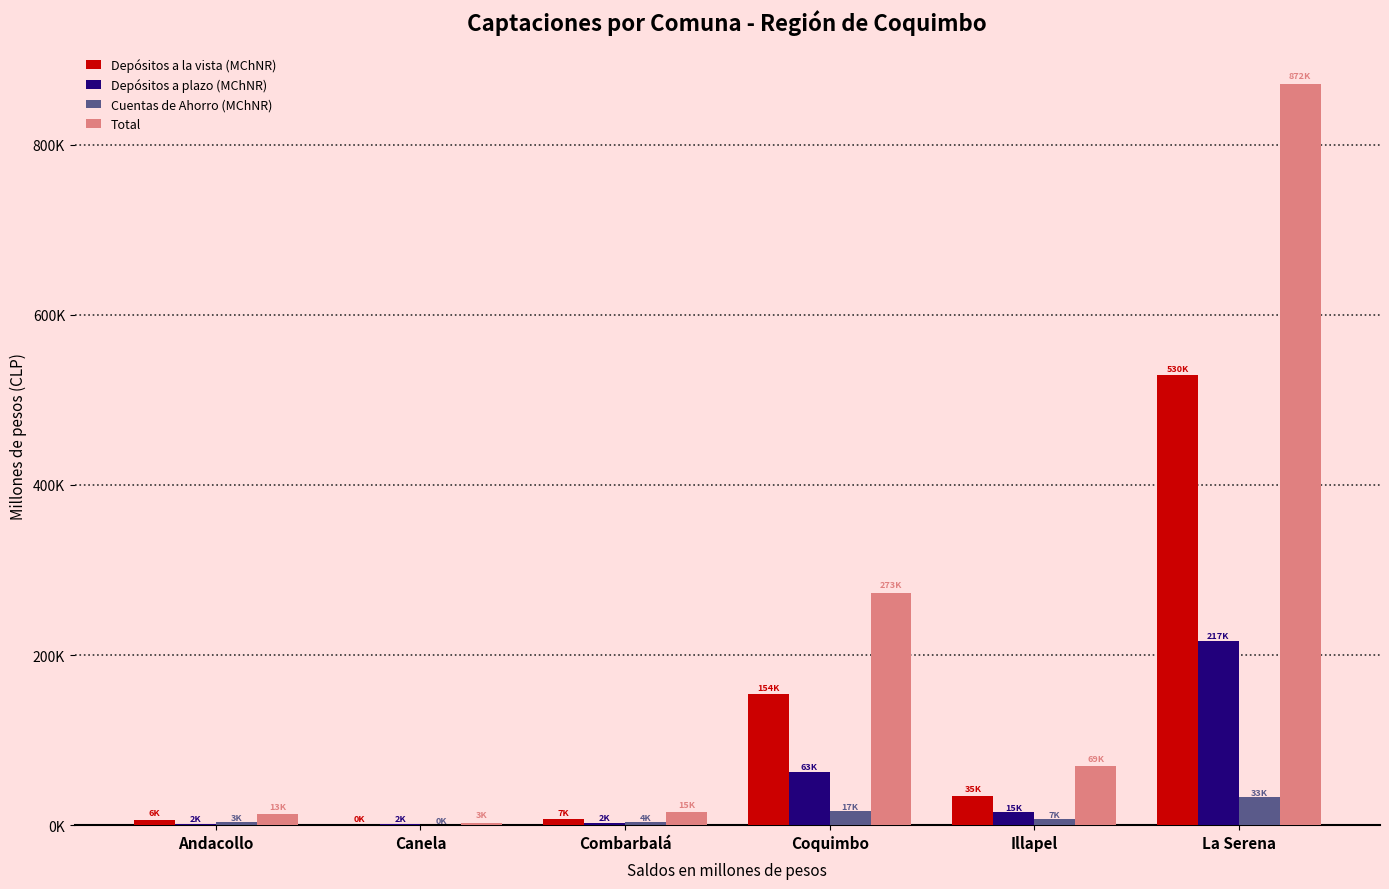

List the labels in order of Cuentas de Ahorro (MChNR) value, largest first.

La Serena, Coquimbo, Illapel, Combarbalá, Andacollo, Canela